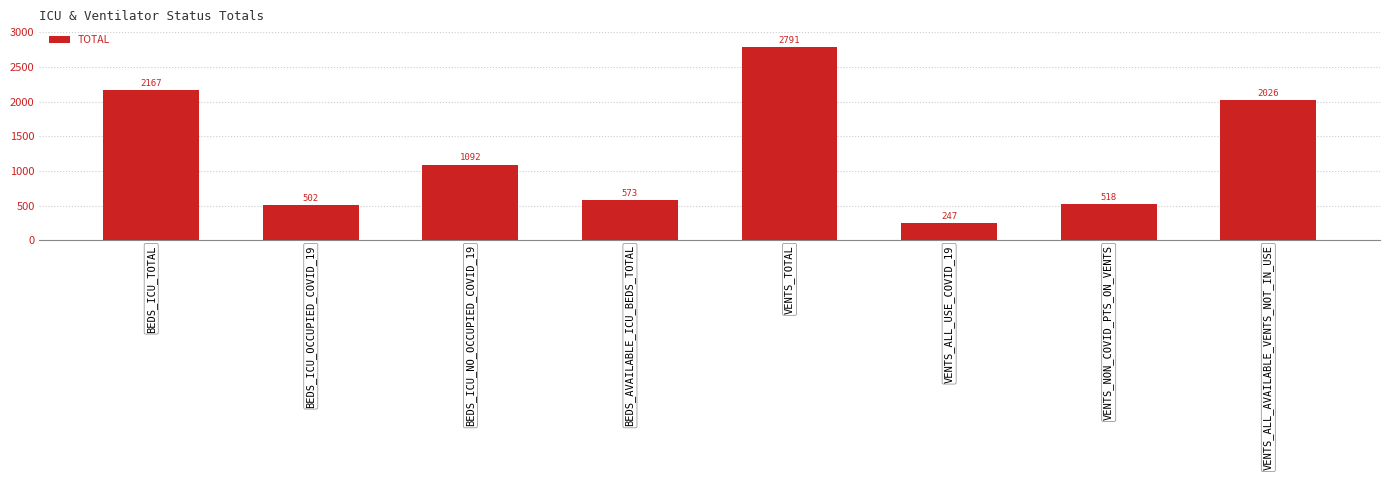

What is the difference between the values at BEDS_ICU_OCCUPIED_COVID_19 and VENTS_NON_COVID_PTS_ON_VENTS?

16